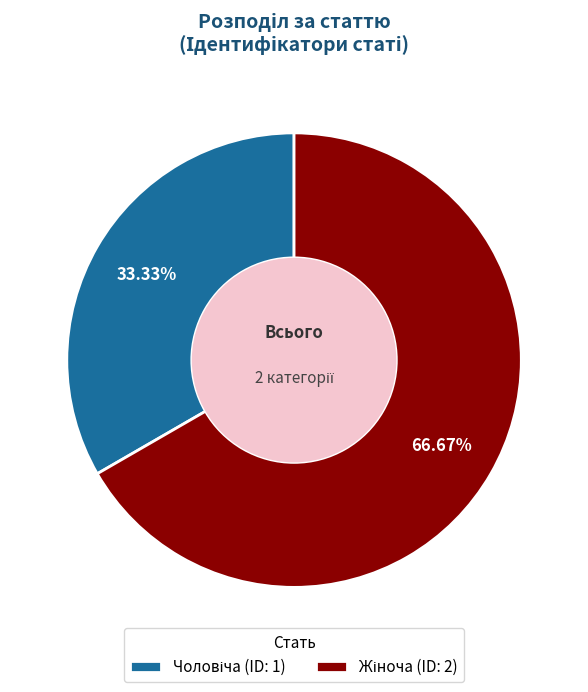

Is there a majority slice in this chart?

Yes